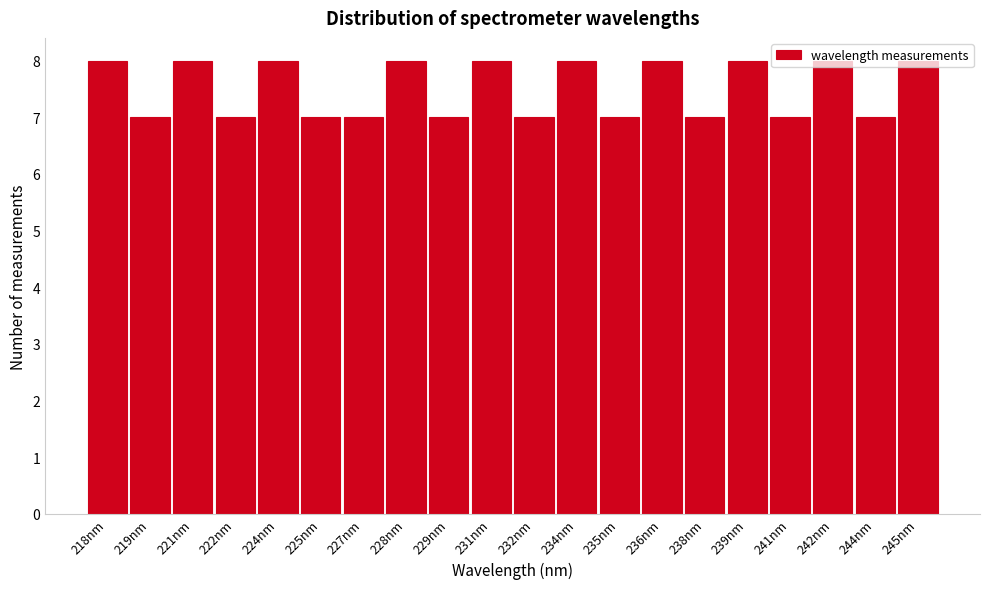

What is the sum of all values?

150